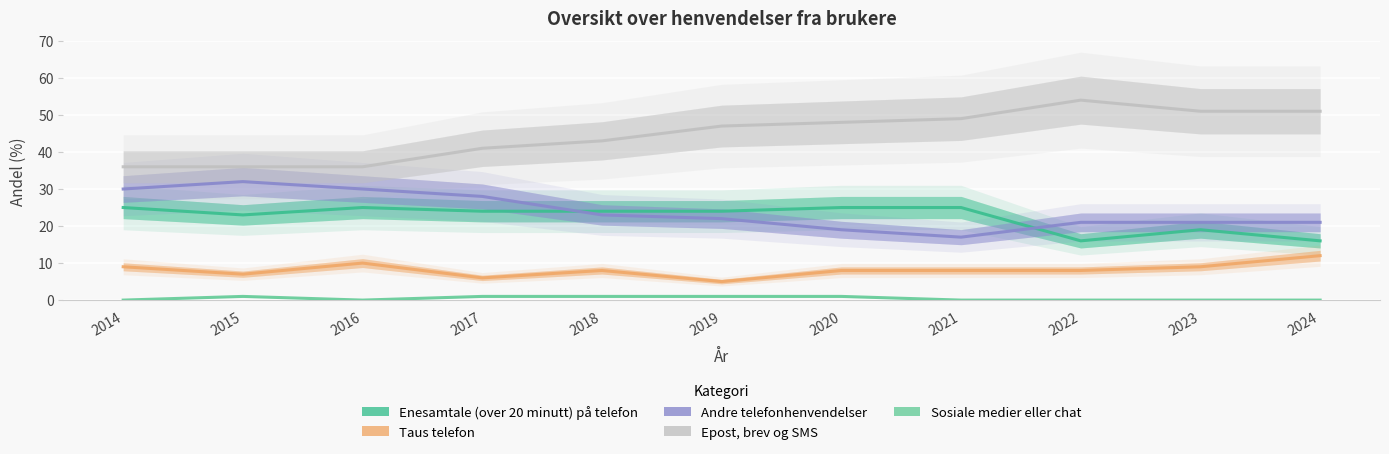

What is the value of the Enesamtale (over 20 minutt) på telefon point at the 4th from the left?

24